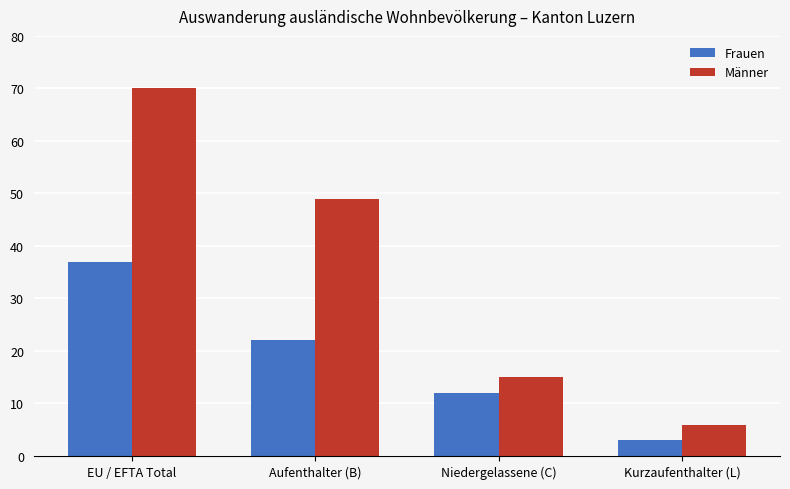

What is the label of the 1st bar from the right?

Kurzaufenthalter (L)